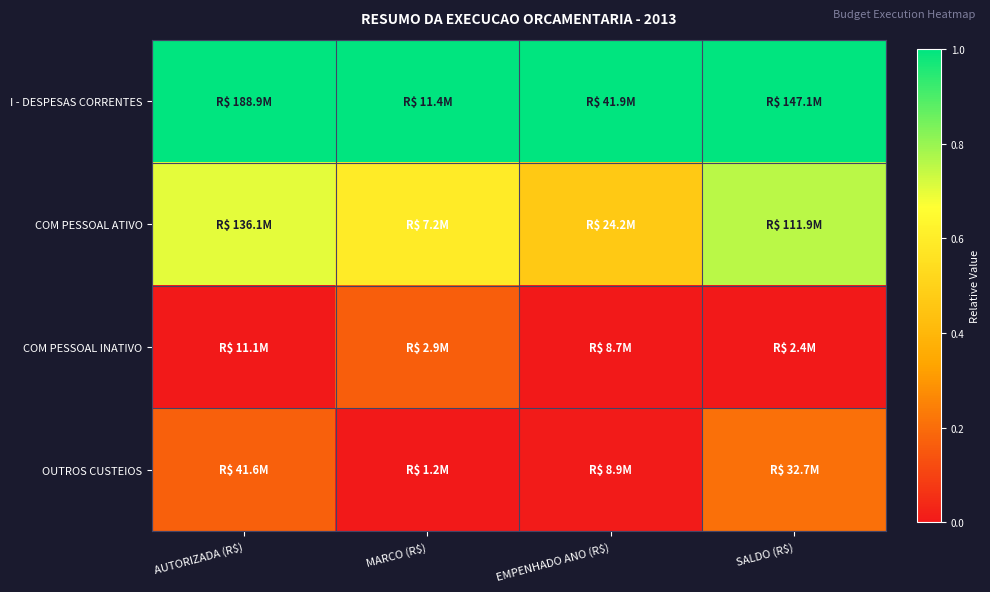

How many categories are shown in the chart?

4